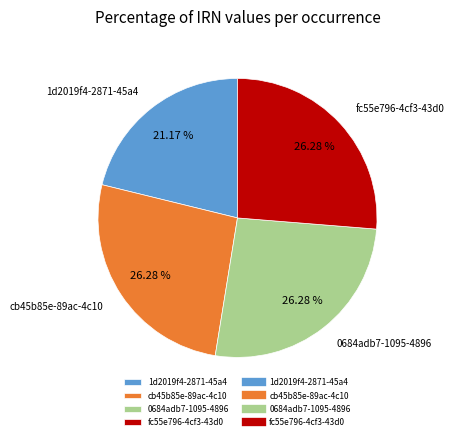

Is the sum of cb45b85e-89ac-4c10 and 1d2019f4-2871-45a4 greater than half?

No